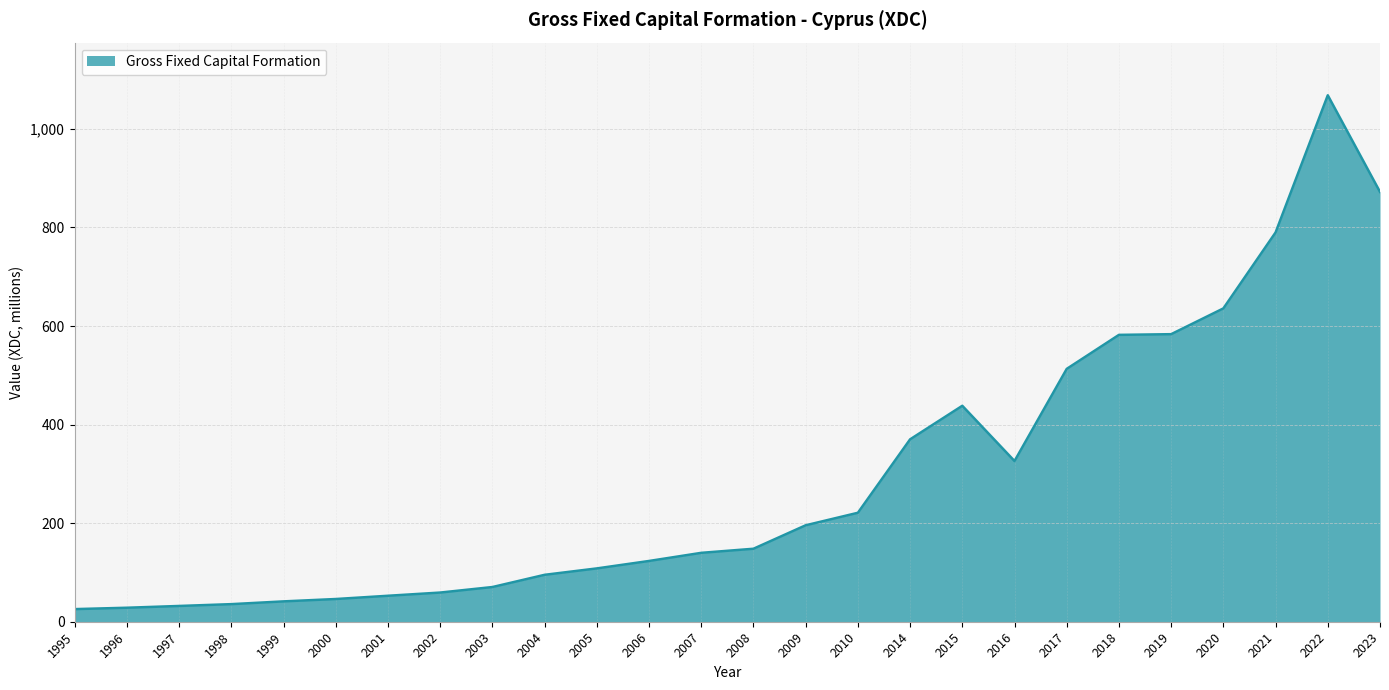

What is the approximate value at 2019?

583.5